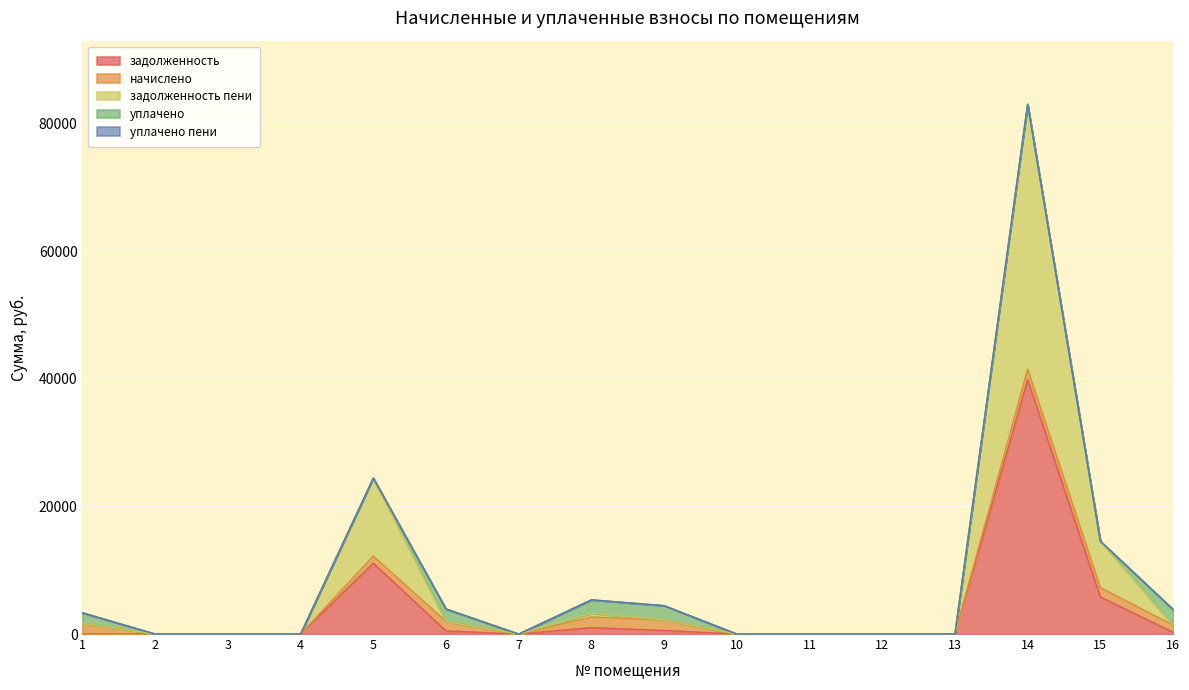

Does the chart display data point markers on the line(s)?

No